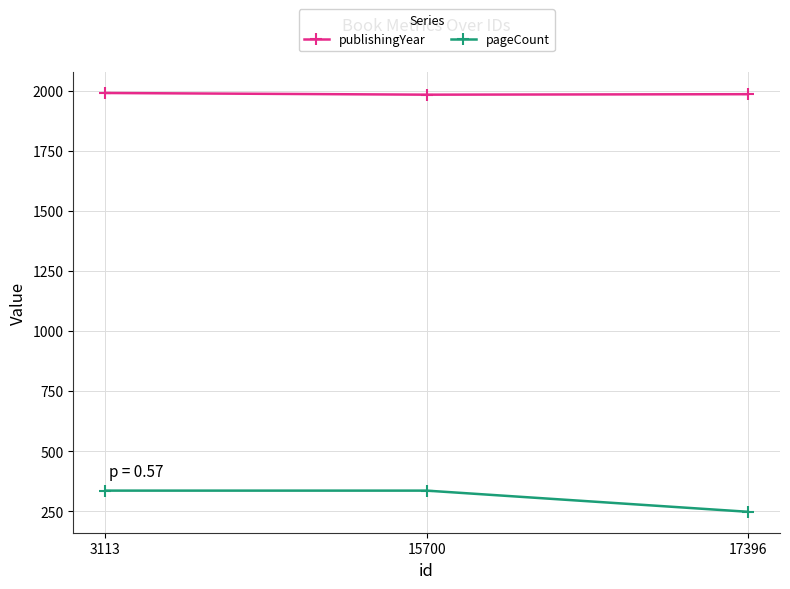

What is the difference between the maximum and minimum values in the pageCount series?

88